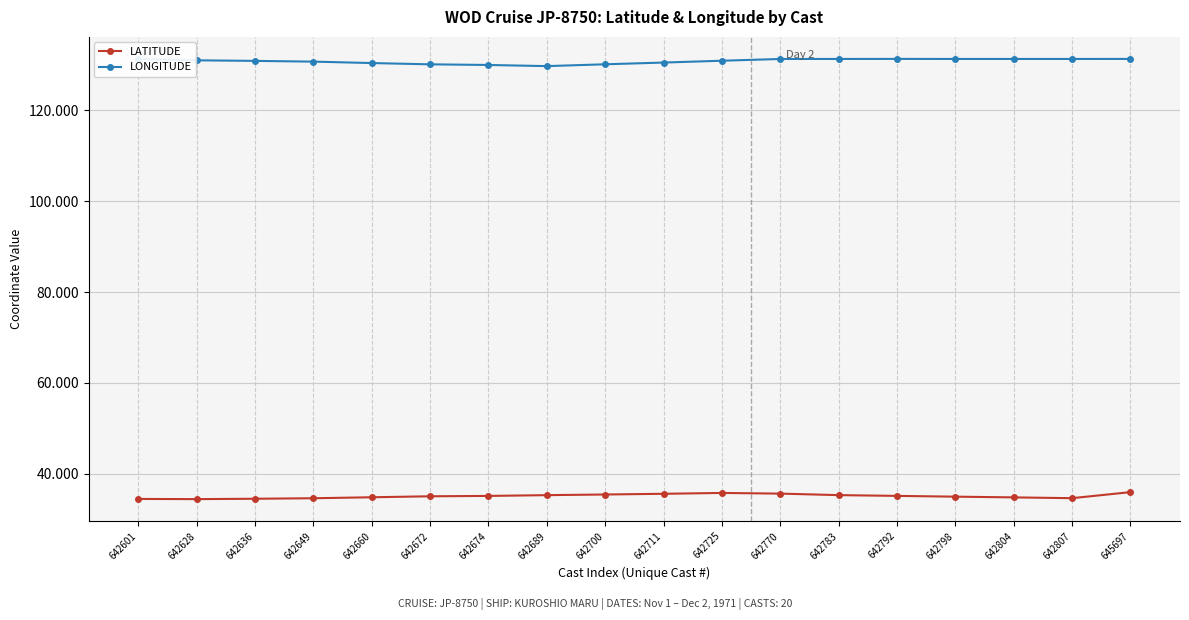

How many categories are shown in the chart?

18